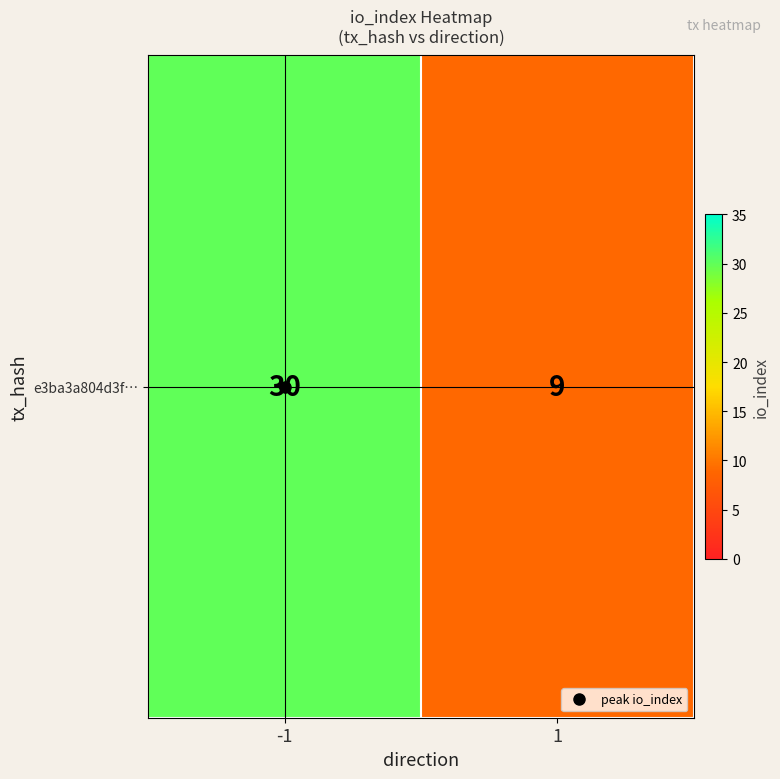

Count the values in the range 9 to 30.

2